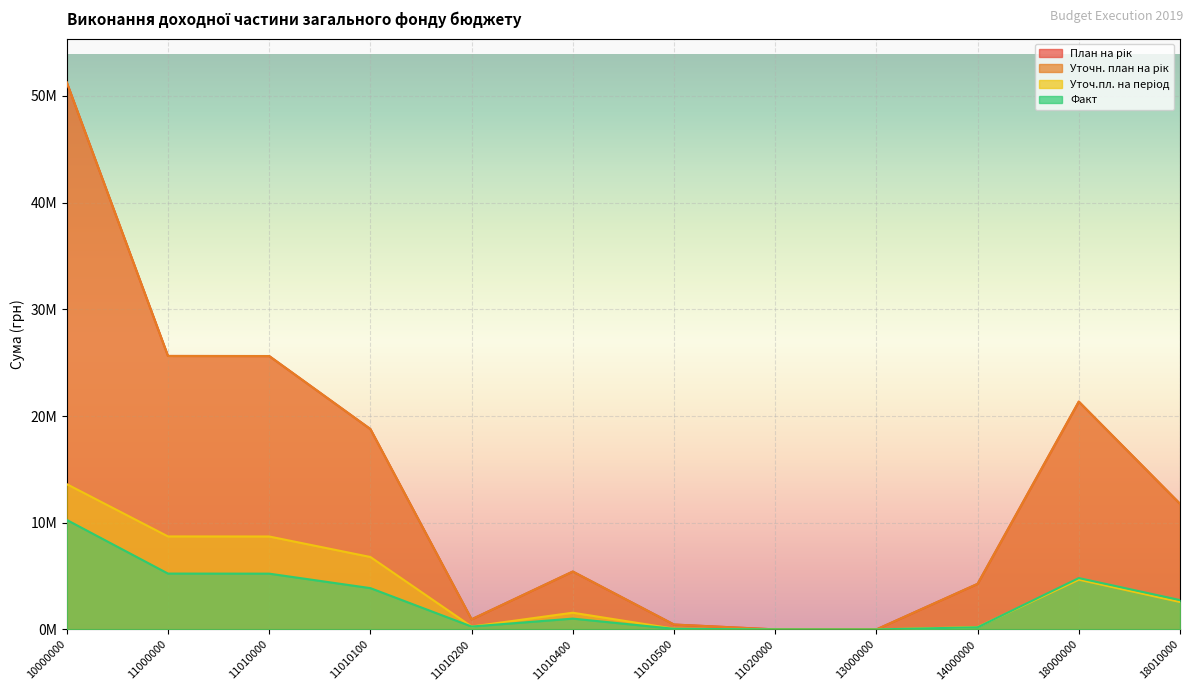

Which has a higher value, 11010400 or 11010100?

11010100